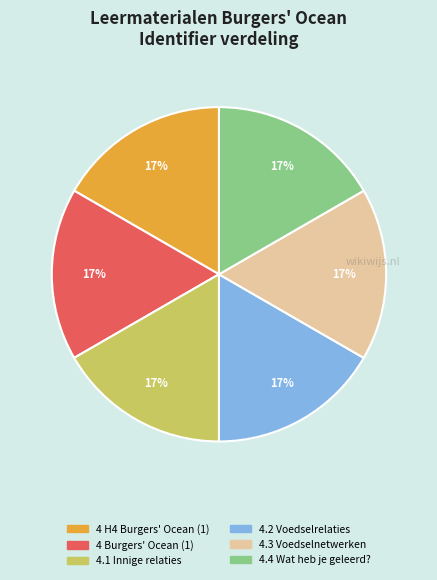

To the nearest percent, what is the difference between the largest and smallest slice percentages?

0%